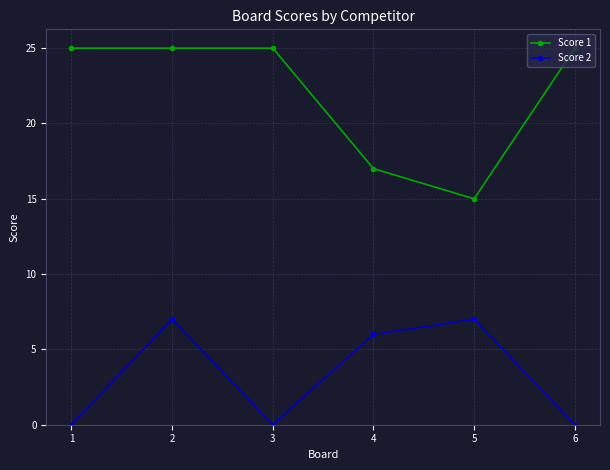

What is the sum of the Score 1 values at 1 and 5?

40